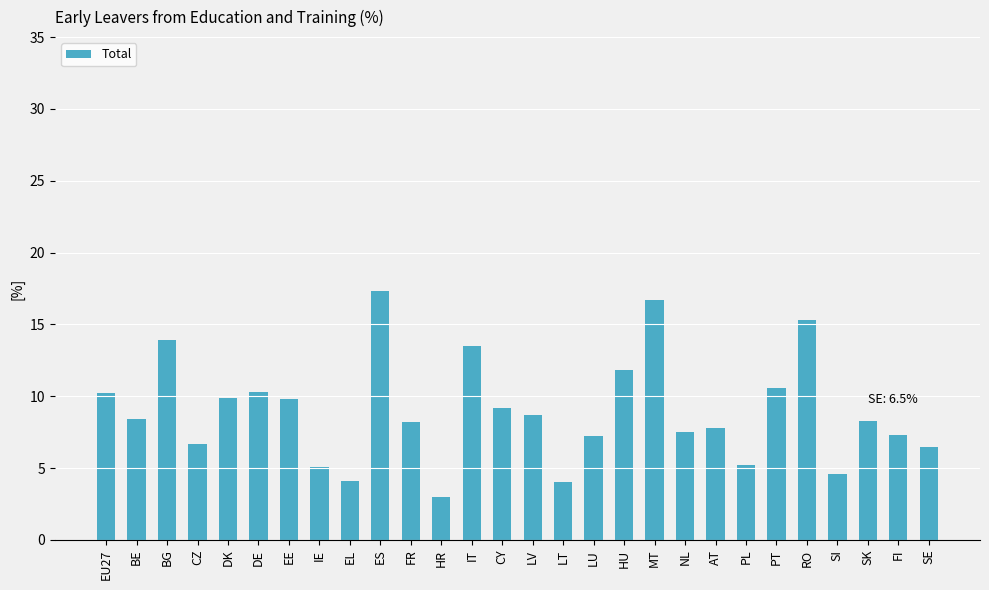

Which has a higher value, BE or CY?

CY